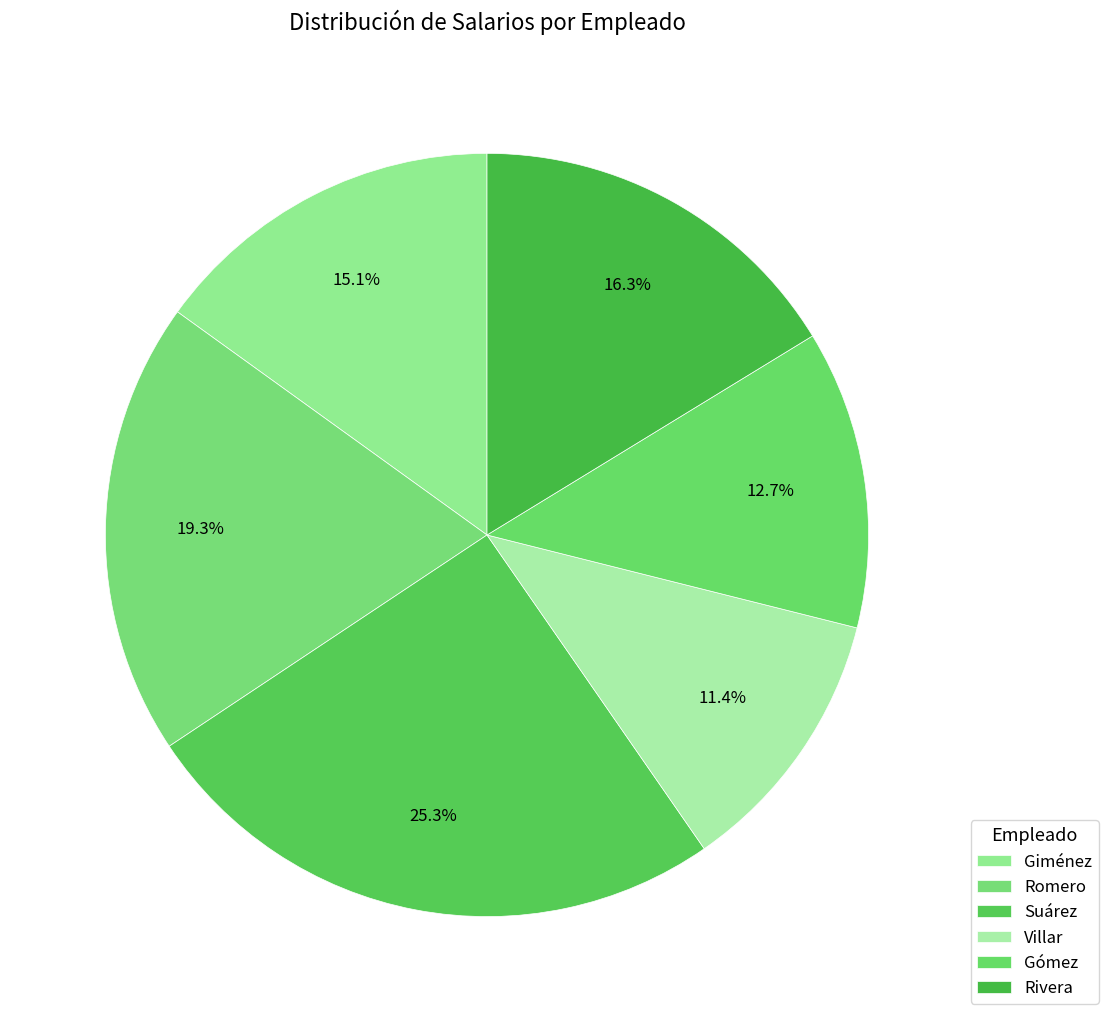

Which slice is the largest?

Suárez